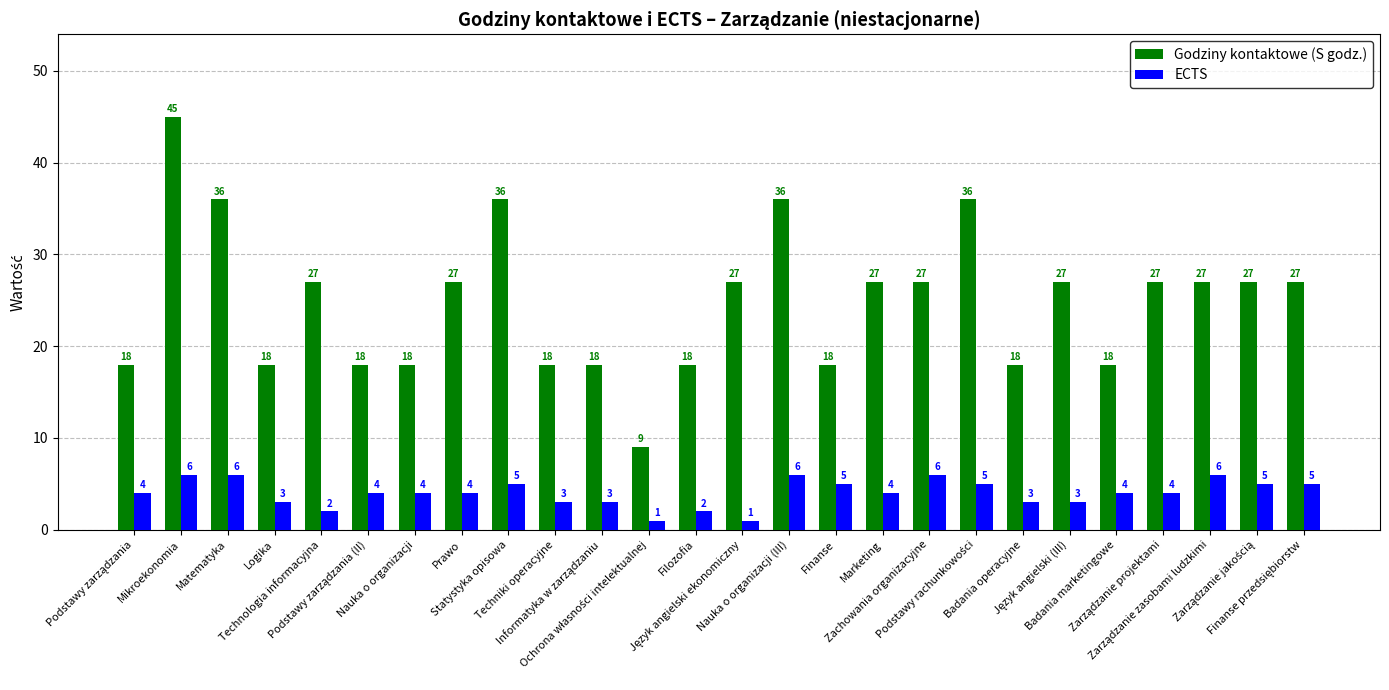

How many Godziny kontaktowe (S godz.) values are between 18 and 27?

20